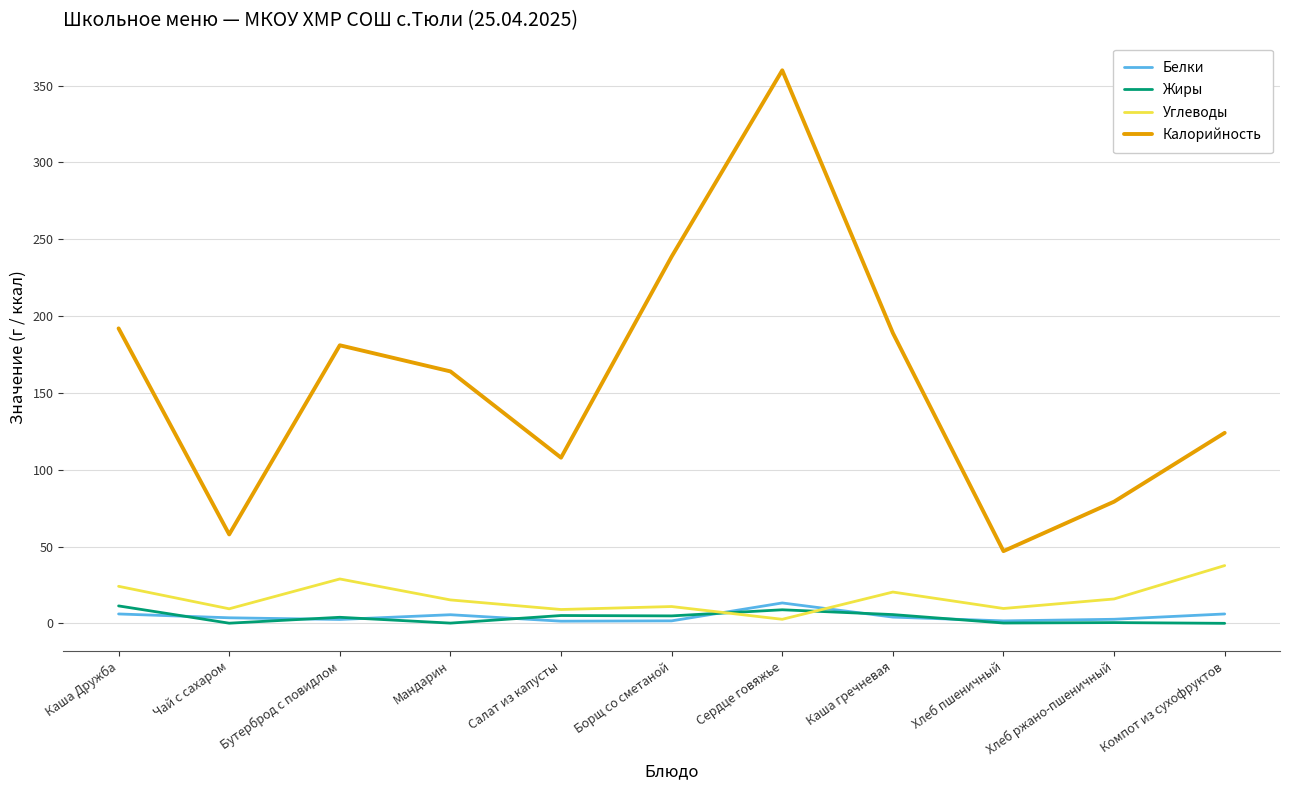

True or false: Жиры and Калорийность cross at least once.

False